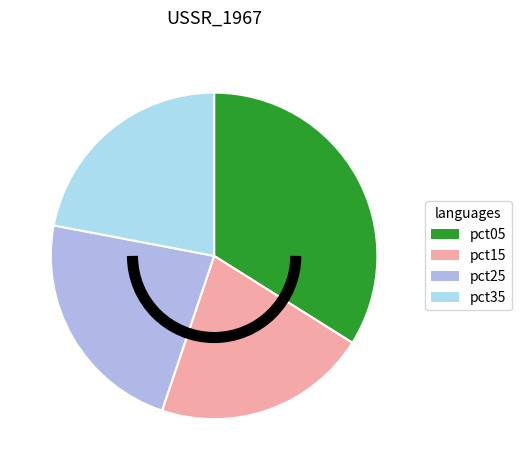

Count the number of slices in the pie.

4